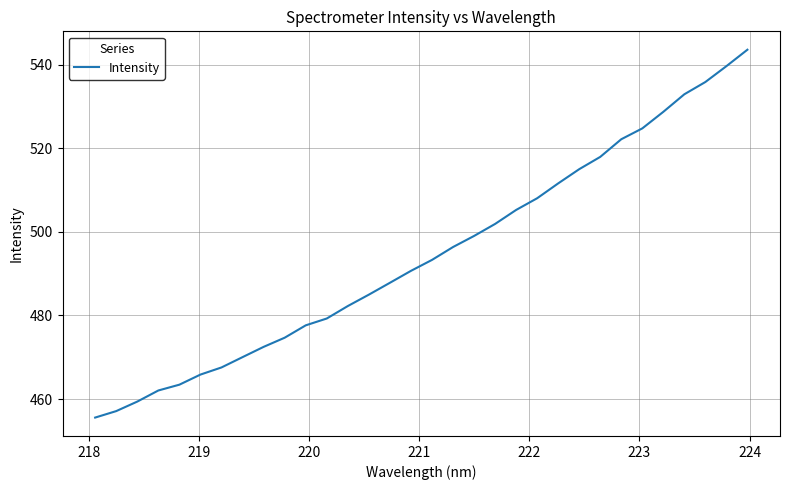

What is the greatest value displayed?

543.6